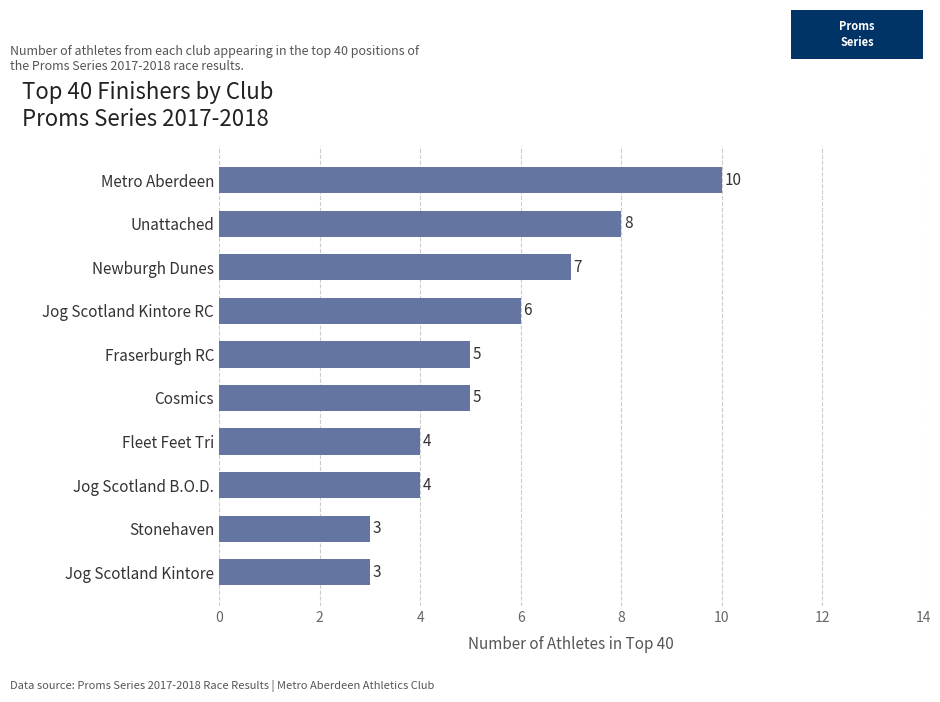

What is the greatest value displayed?

10